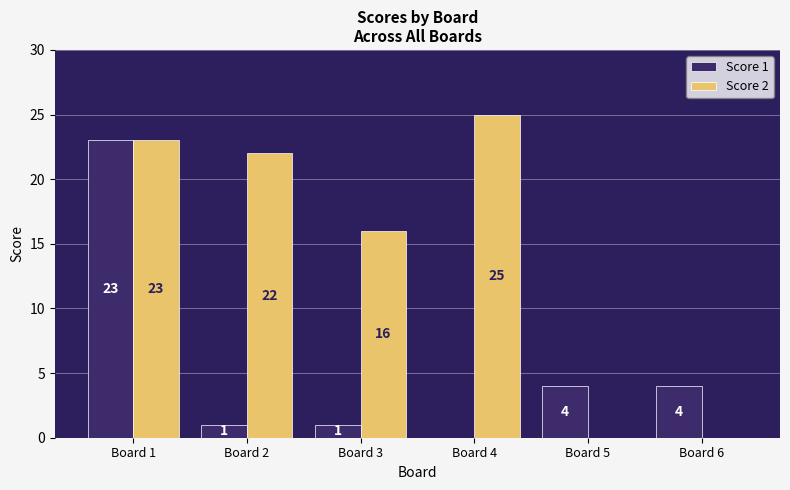

How many groups of bars are there?

6